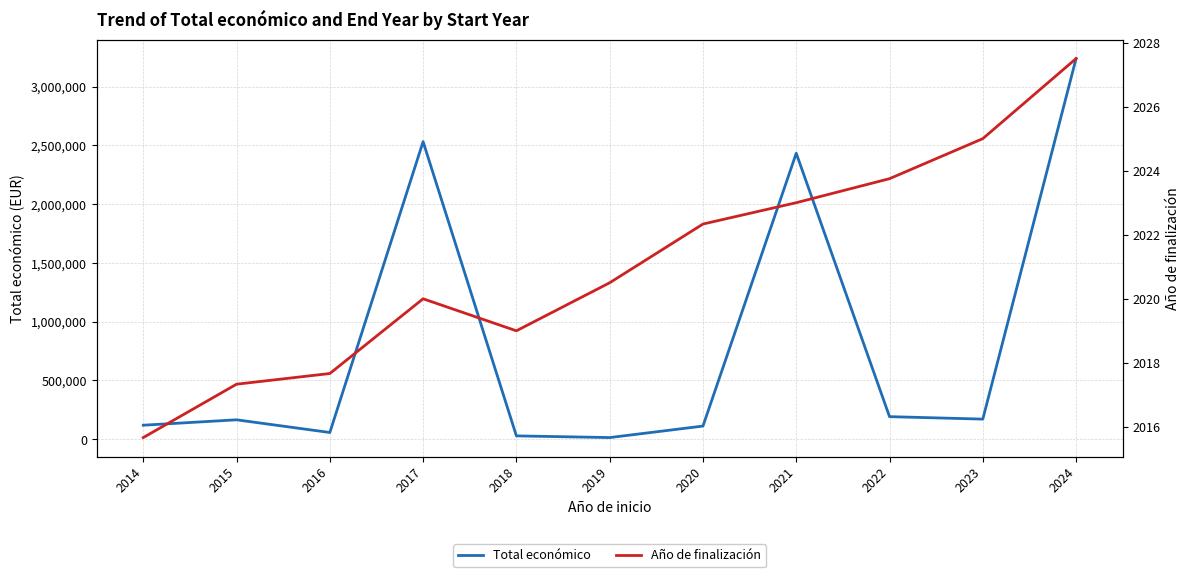

Count the number of categories in the chart.

11